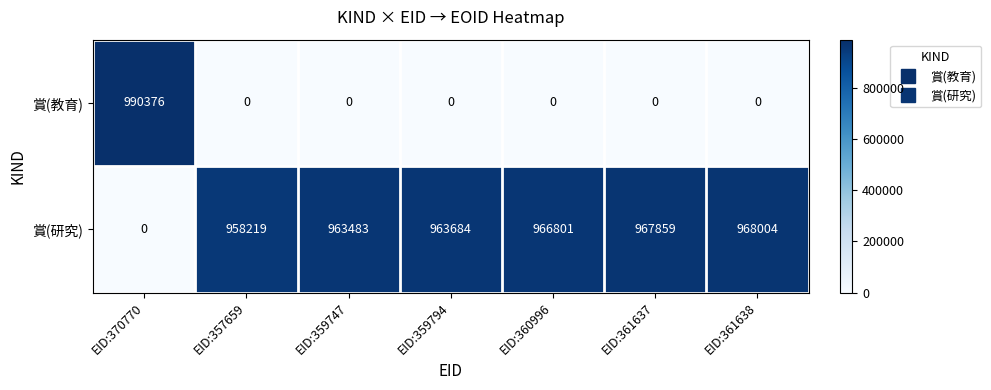

List the series in order of their peak value, highest first.

賞(教育), 賞(研究)